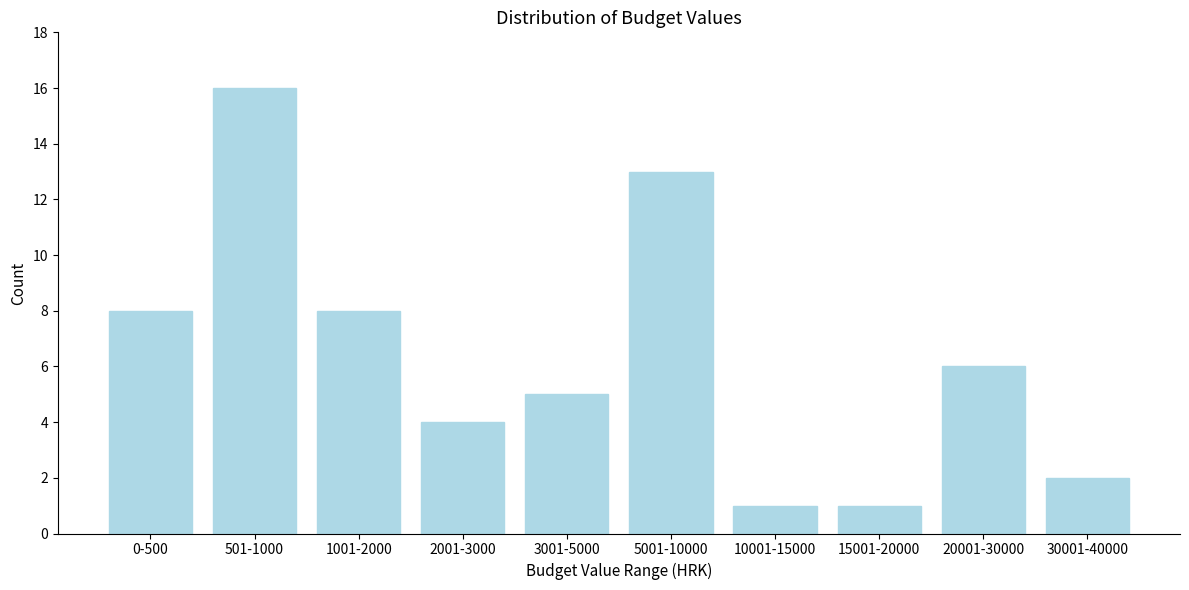

Reading left to right, what are all the values shown in this chart?

8	16	8	4	5	13	1	1	6	2